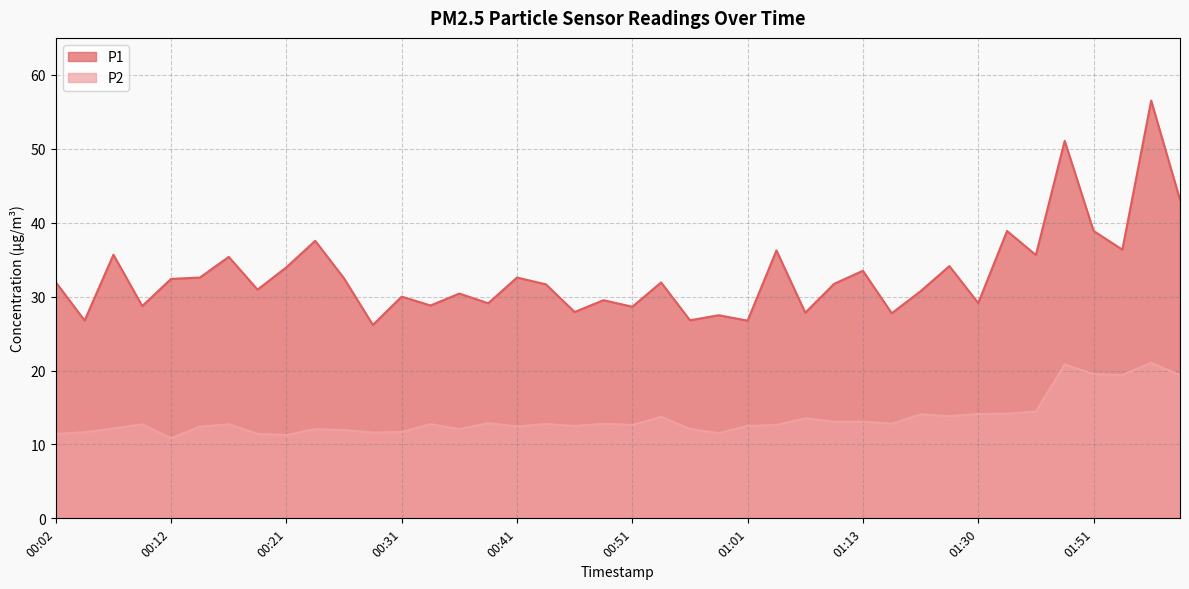

Is it true that P2 equals 32.6 at 01:53?

False